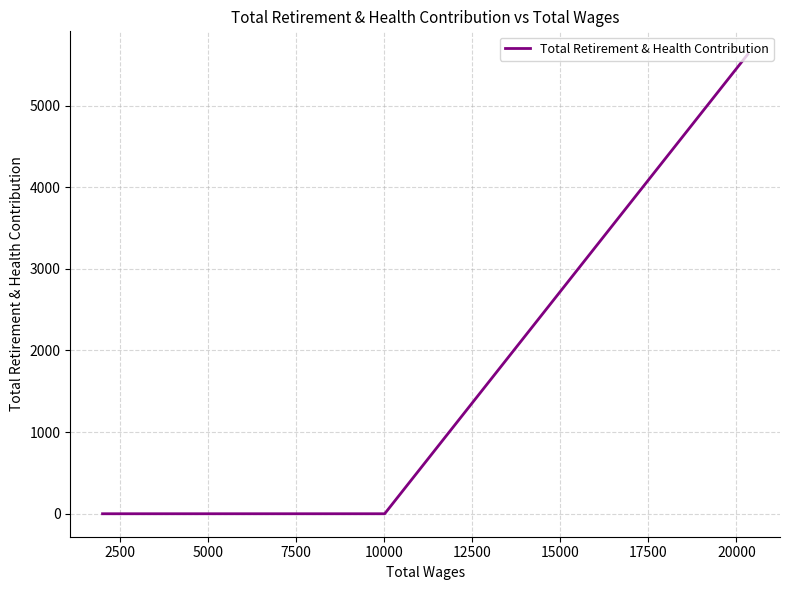

What is the difference between the maximum and minimum values?

5628